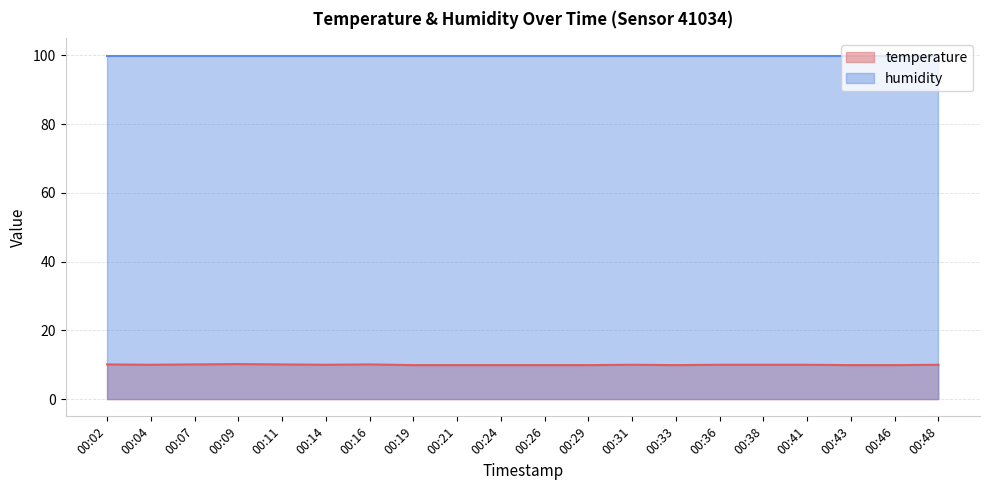

True or false: the data shows 17.1 at 00:33.

False